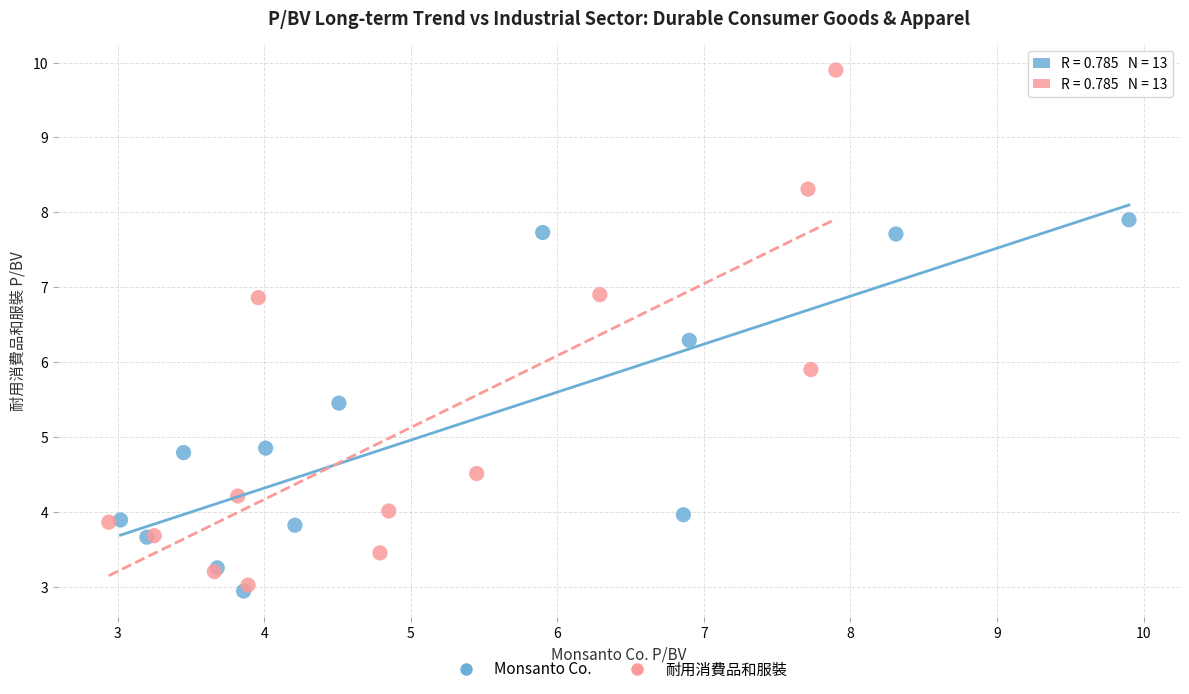

Which series contains the highest Y value?

耐用消費品和服裝